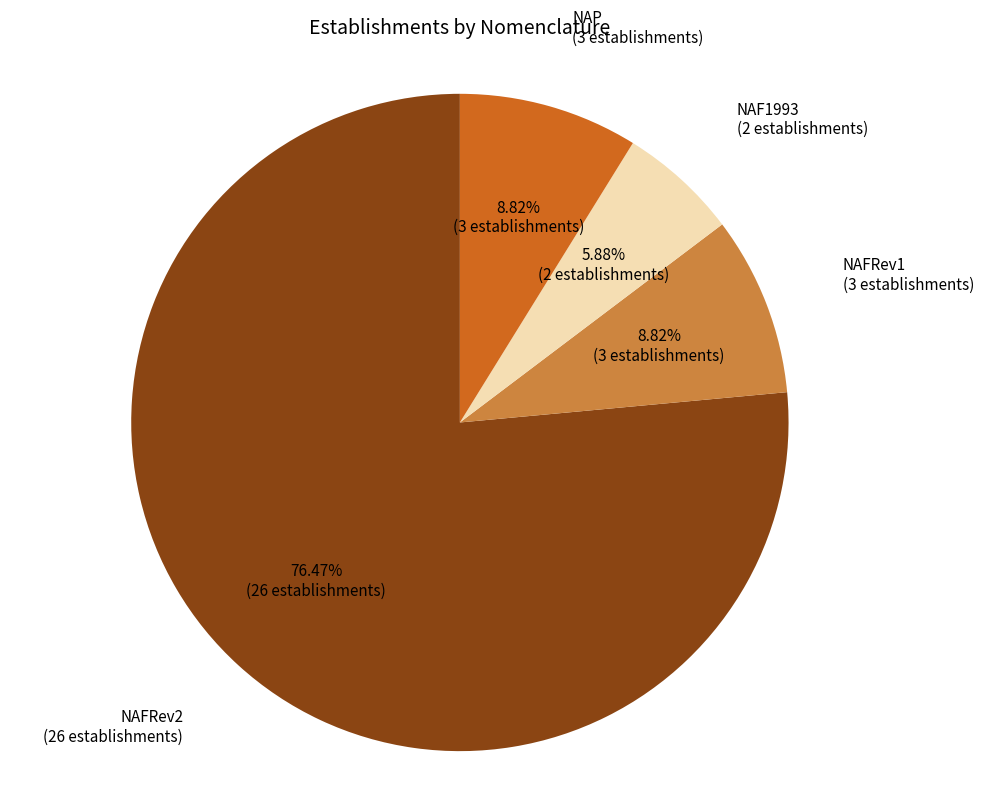

Is there any slice that represents more than half of the pie?

Yes